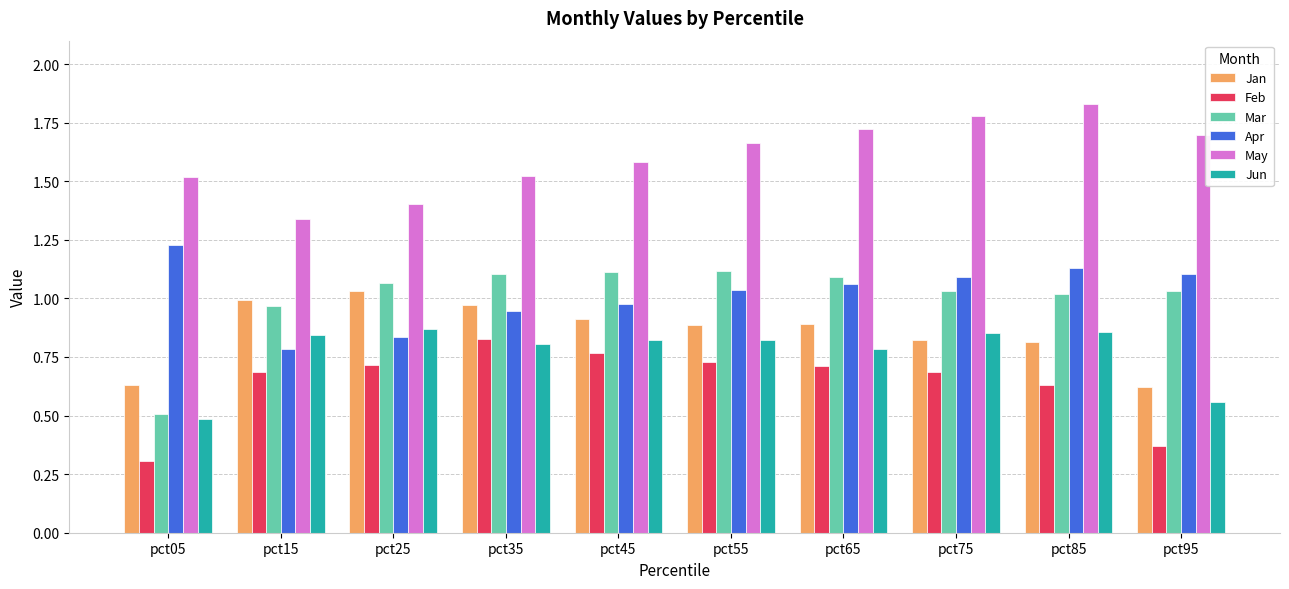

What is the smallest value displayed?

0.3